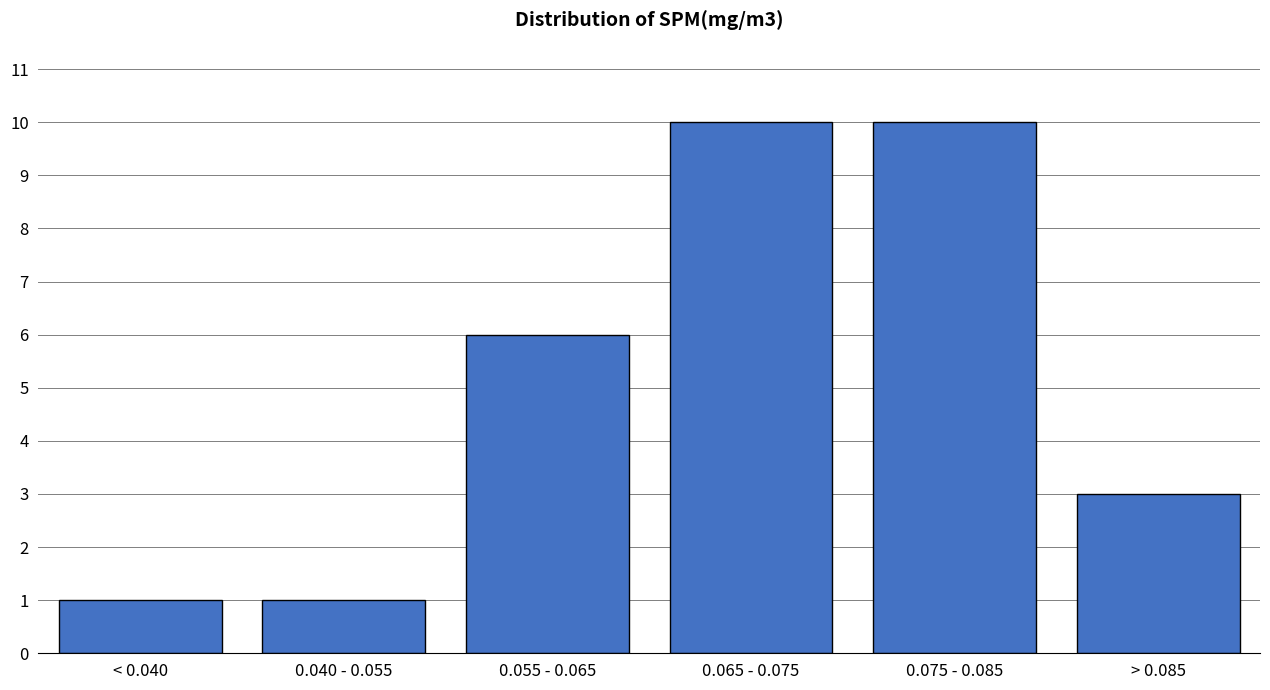

Reading left to right, transcribe all the data shown in this chart.

< 0.040=1	0.040 - 0.055=1	0.055 - 0.065=6	0.065 - 0.075=10	0.075 - 0.085=10	> 0.085=3